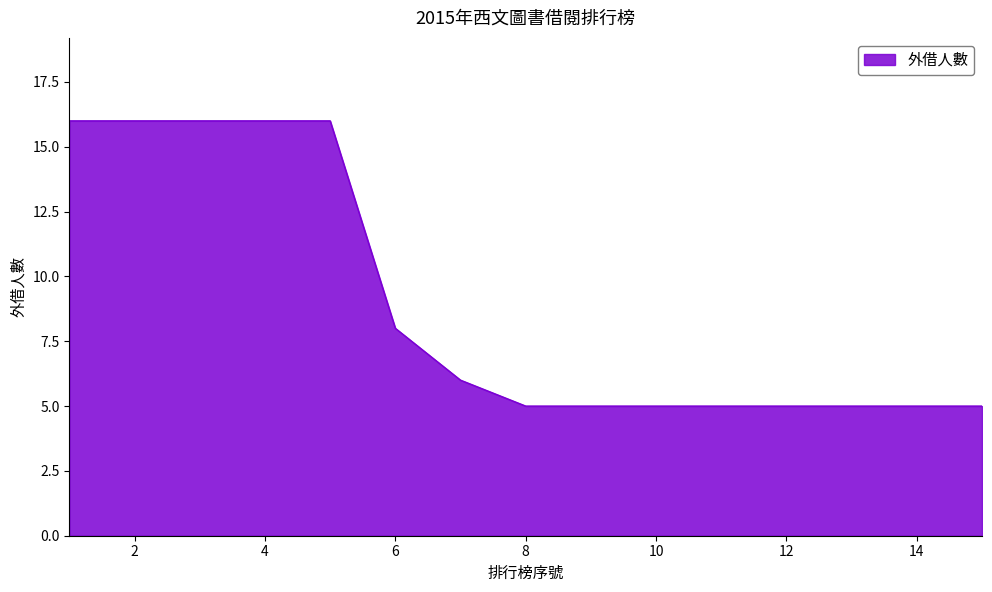

What is the difference between the maximum and minimum values?

11